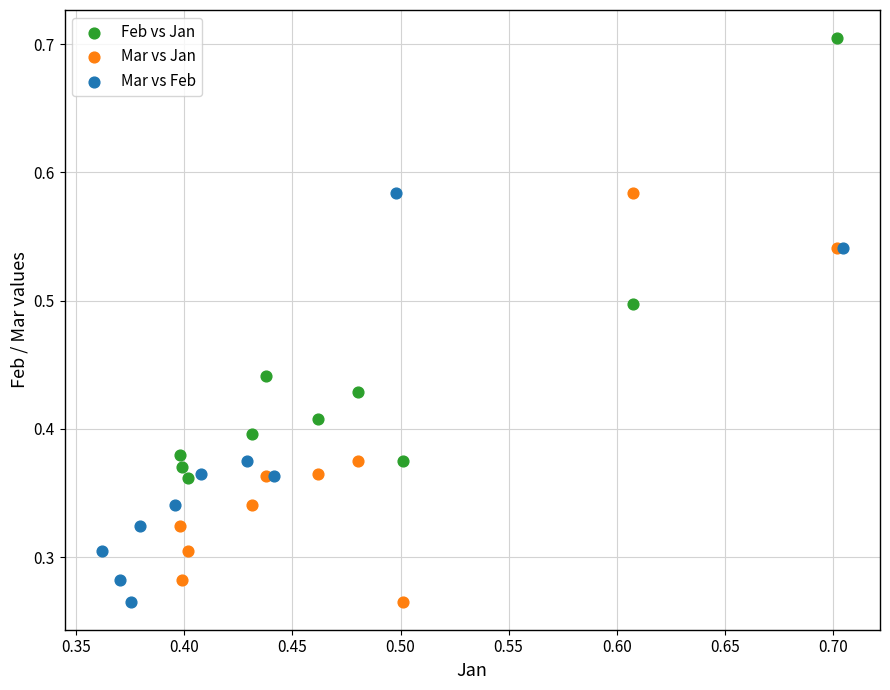

Which series contains the highest Y value?

Feb vs Jan